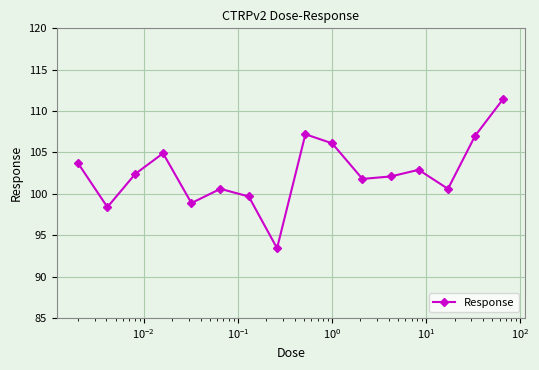

What is the difference between the maximum and minimum values?

18.1